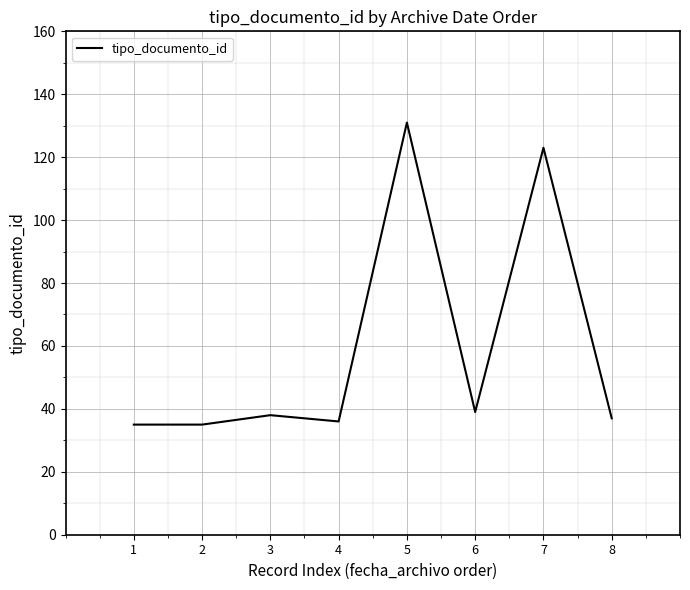

Which has a higher value, 3 or 7?

7